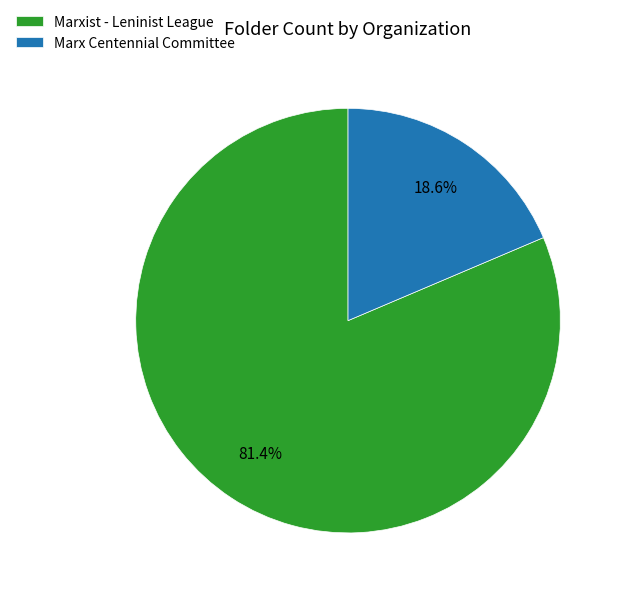

Rank the categories by value from highest to lowest.

Marxist - Leninist League, Marx Centennial Committee